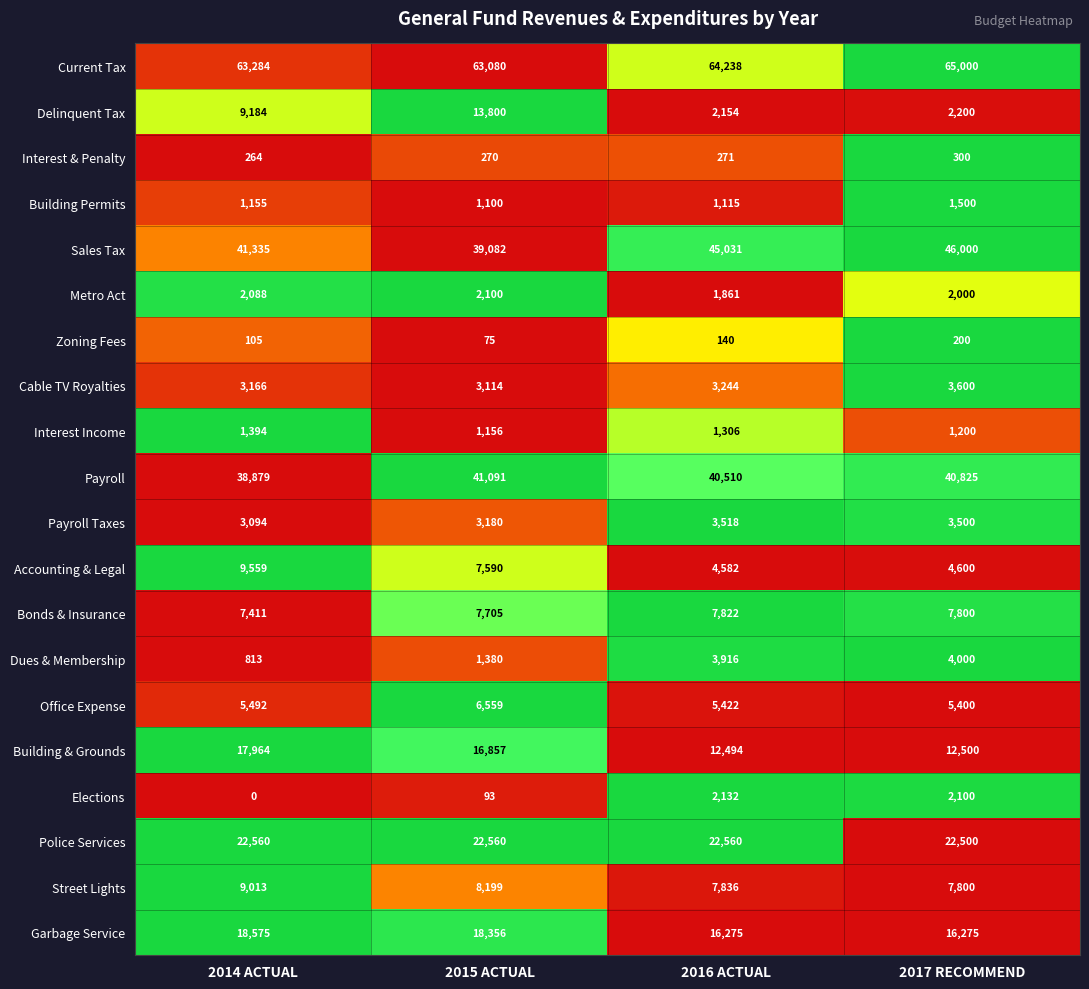

At how many categories does at least one series exceed 2484?

4